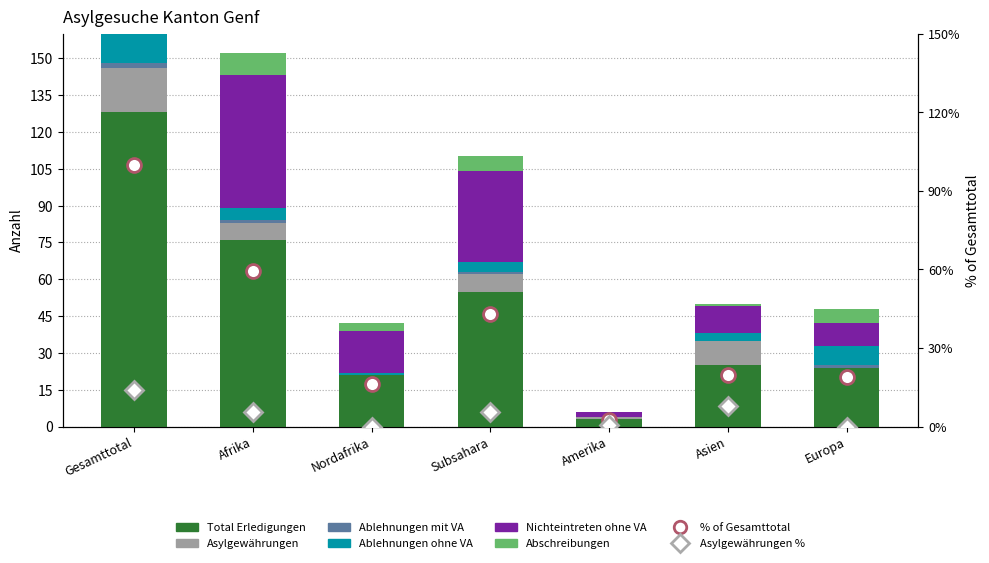

Is it true that Nichteintreten ohne VA equals 2.0 at Amerika?

True